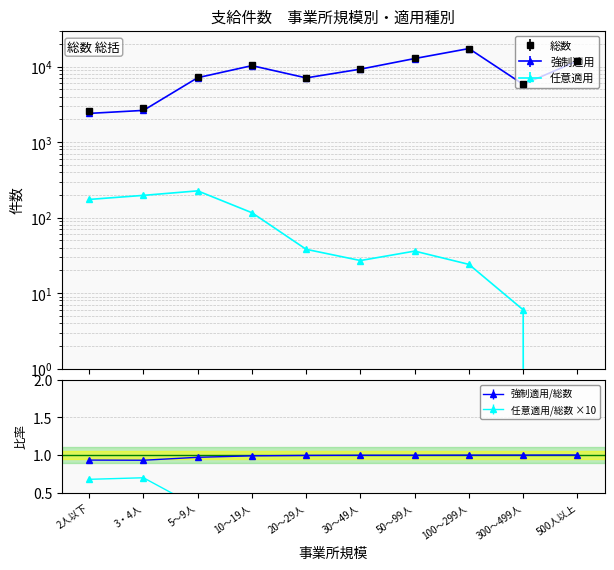

What is the difference between the maximum and second lowest values in the 総数_件数 series?

14524